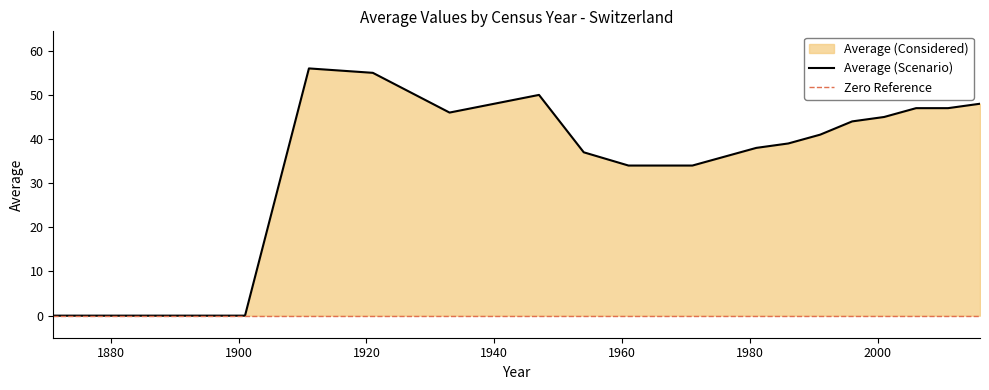

Where is the first local minimum?

1933